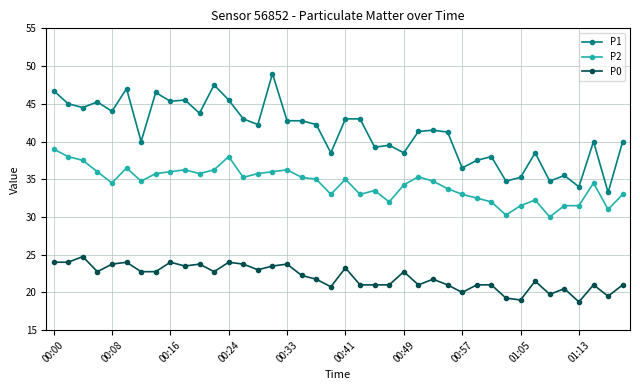

Which series has the largest total across all categories?

P1